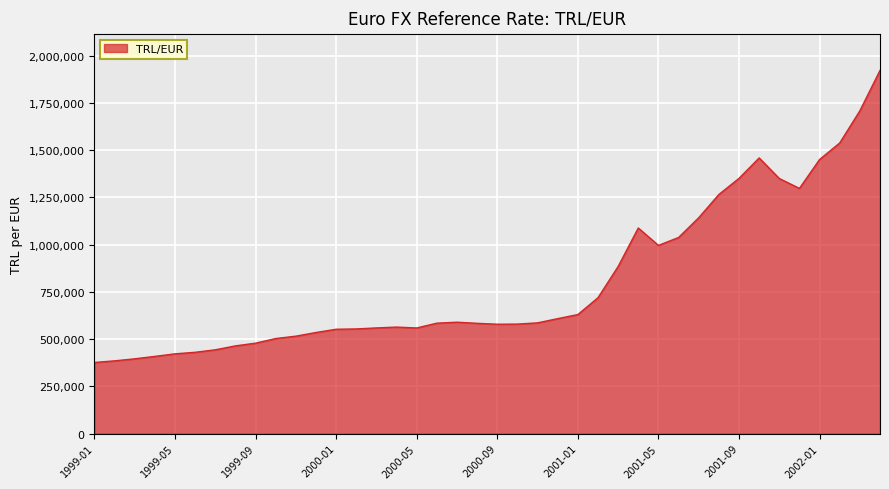

What is the smallest value displayed?

376461